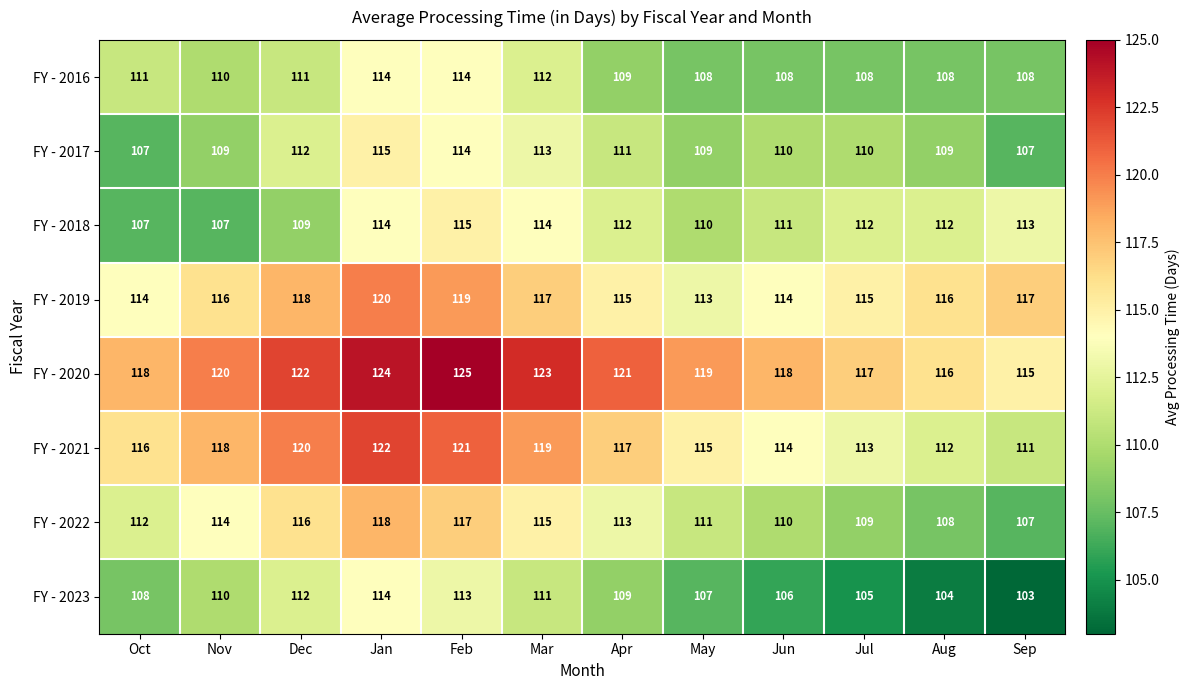

What is the total value across all series at Jun?

891